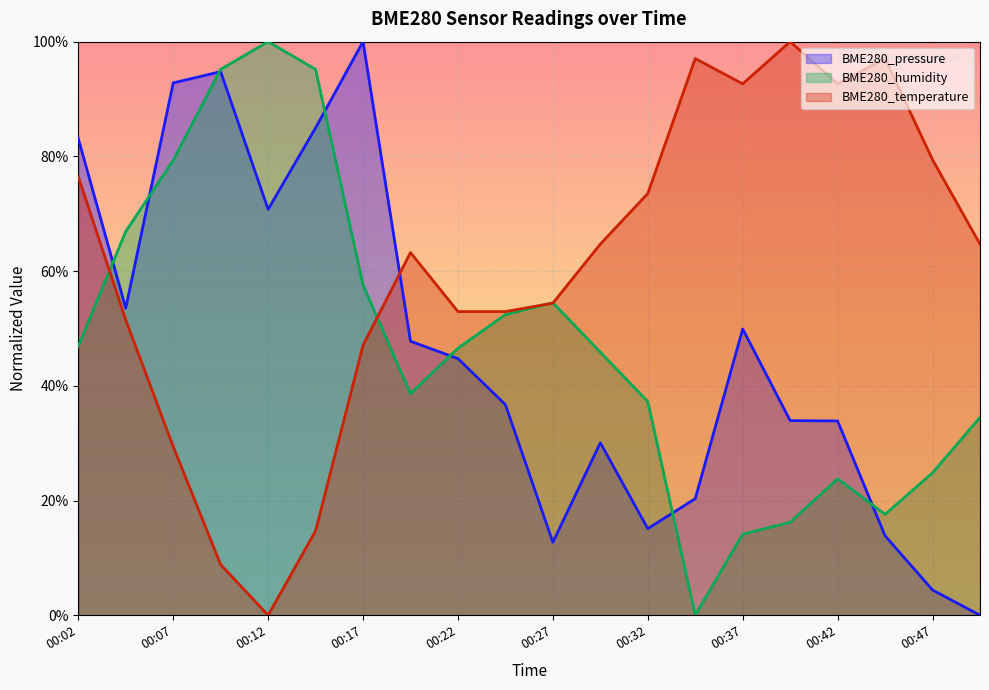

What is the value of the BME280_temperature point at the 7th from the left?

0.5